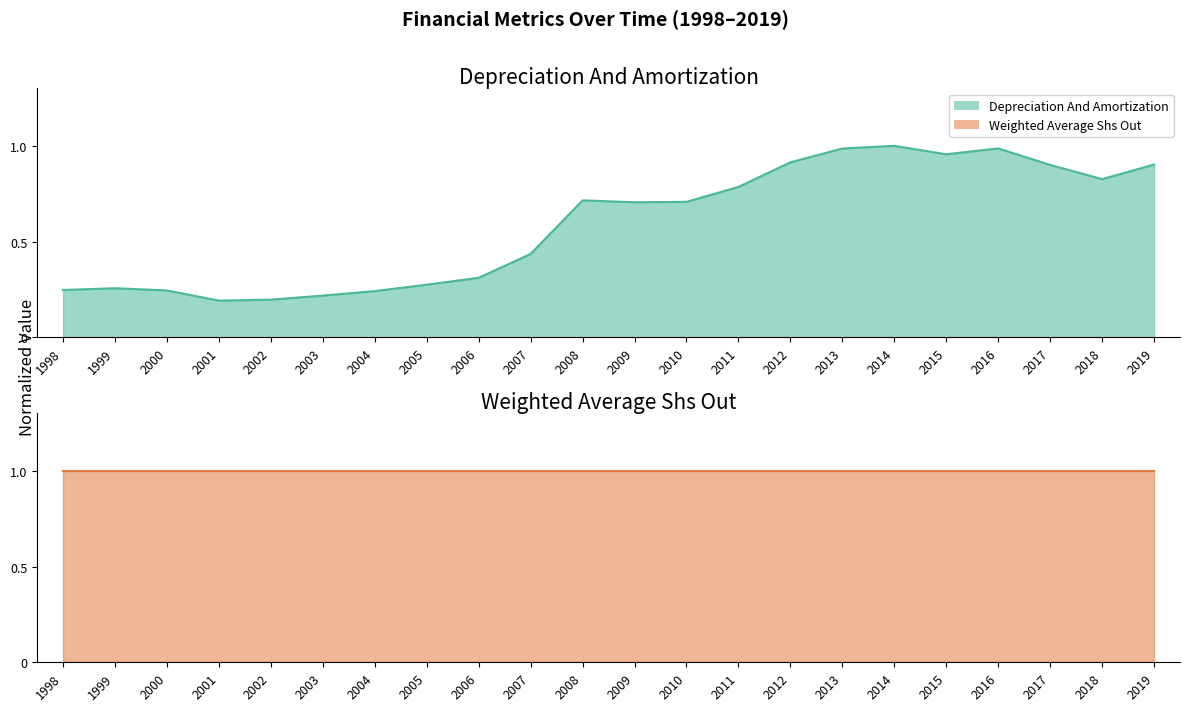

How many points are higher than both their immediate neighbors (excluding endpoints)?

4